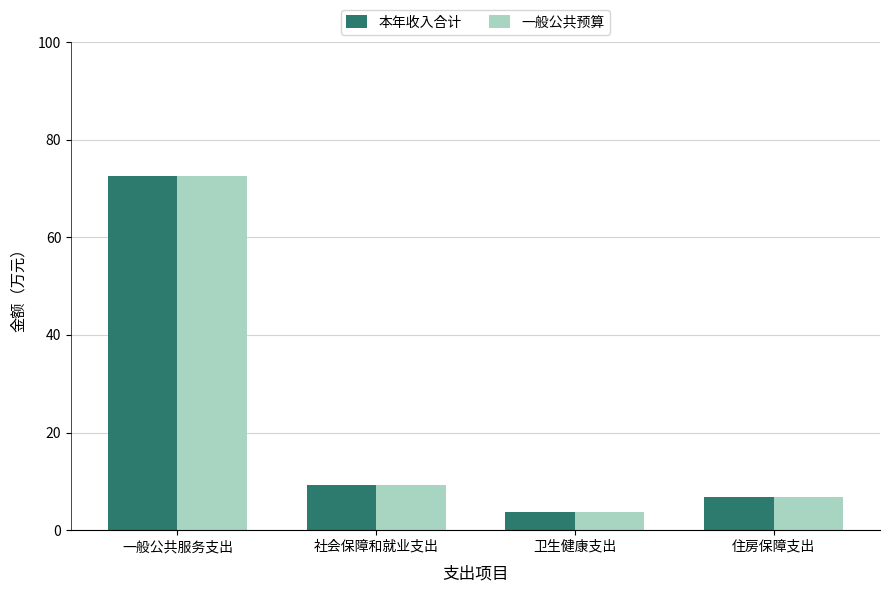

Does the chart contain any negative values?

No